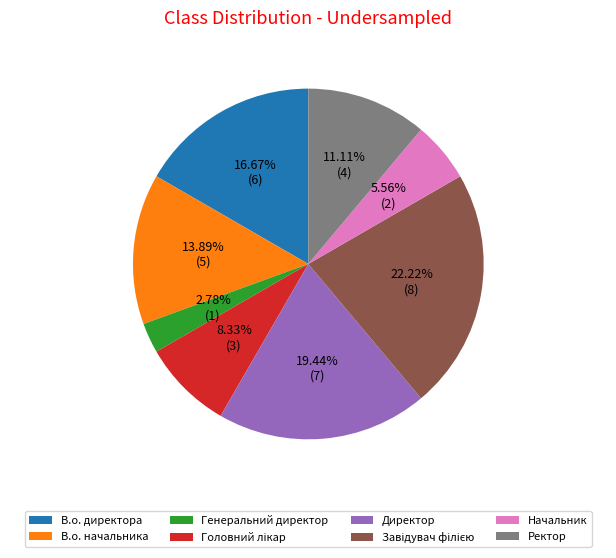

Which category has the smallest portion of the pie?

Генеральний директор